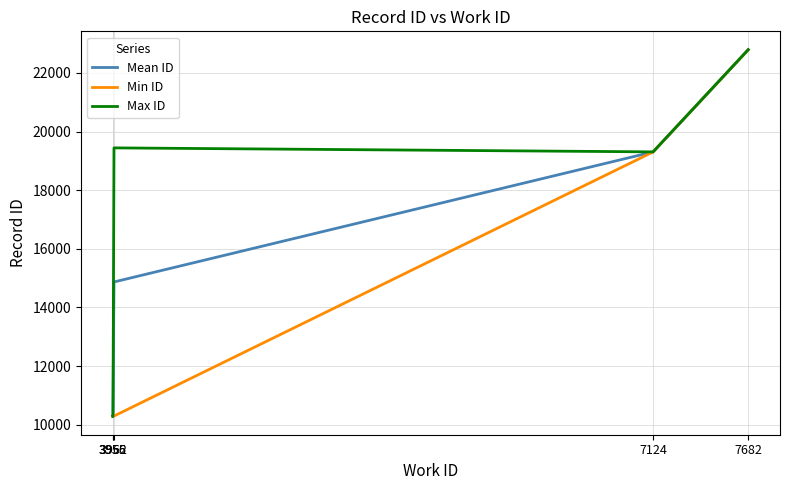

Which series changed the most between 3955 and 7124?

Max ID